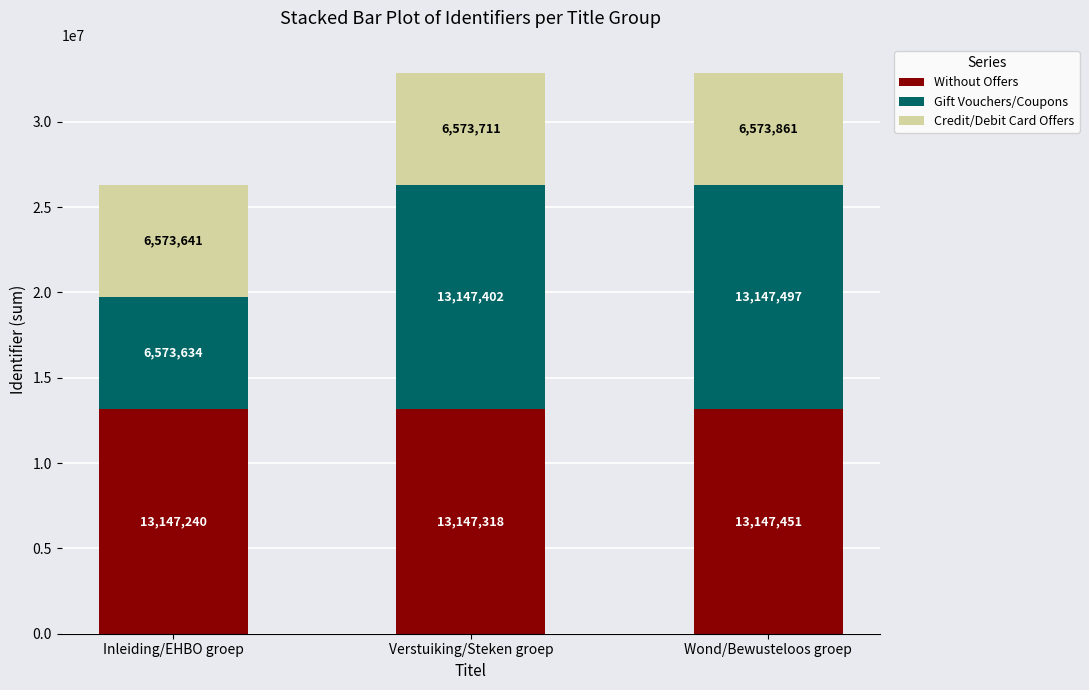

What is the highest value of the Without Offers series?

13147451